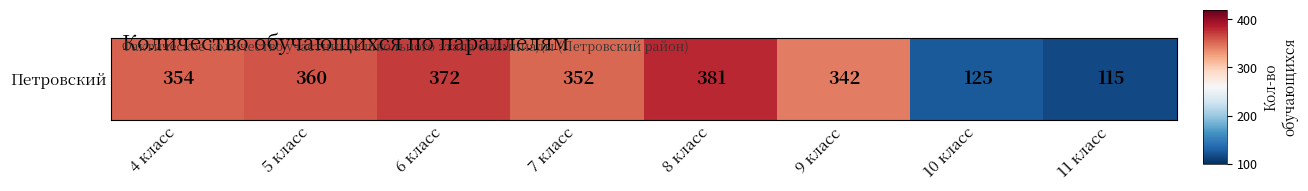

What is the sum of the values at 10 класс and 9 класс?

467